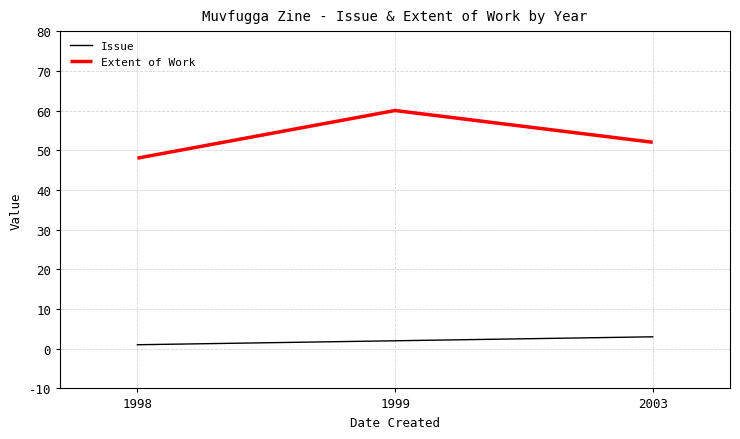

How many series are shown in this chart?

2